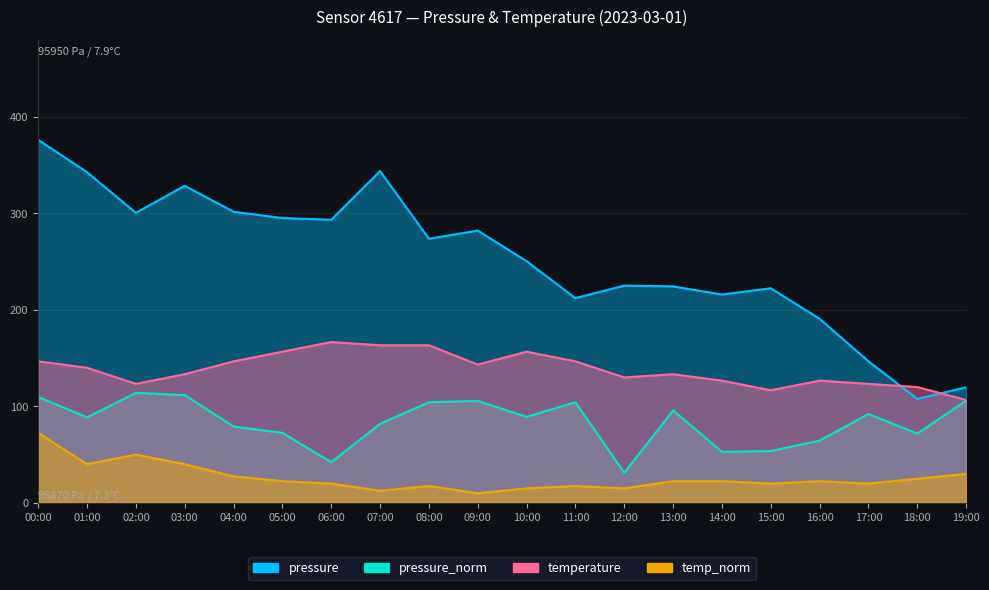

Rank the categories by pressure_norm value from highest to lowest.

02:00, 03:00, 00:00, 19:00, 09:00, 08:00, 11:00, 13:00, 17:00, 10:00, 01:00, 07:00, 04:00, 05:00, 18:00, 16:00, 15:00, 14:00, 06:00, 12:00